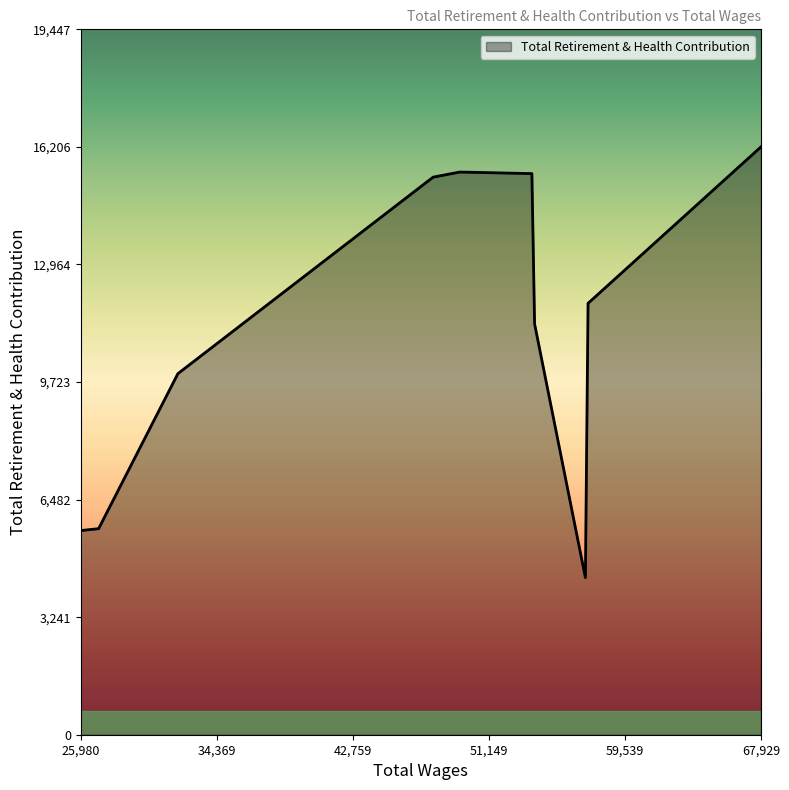

Does the chart have visible grid lines?

No